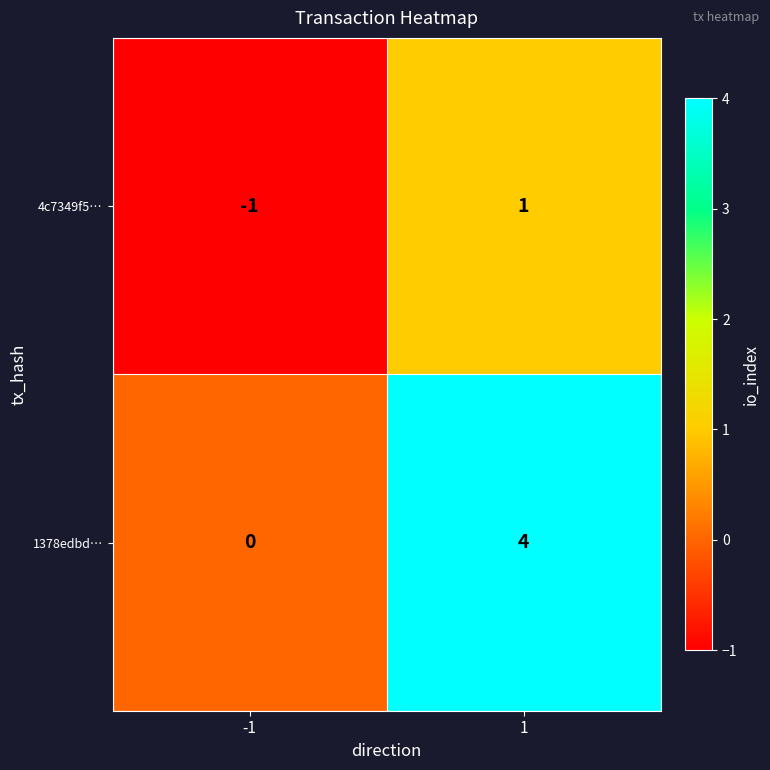

What is the total value across all series at 1?

5